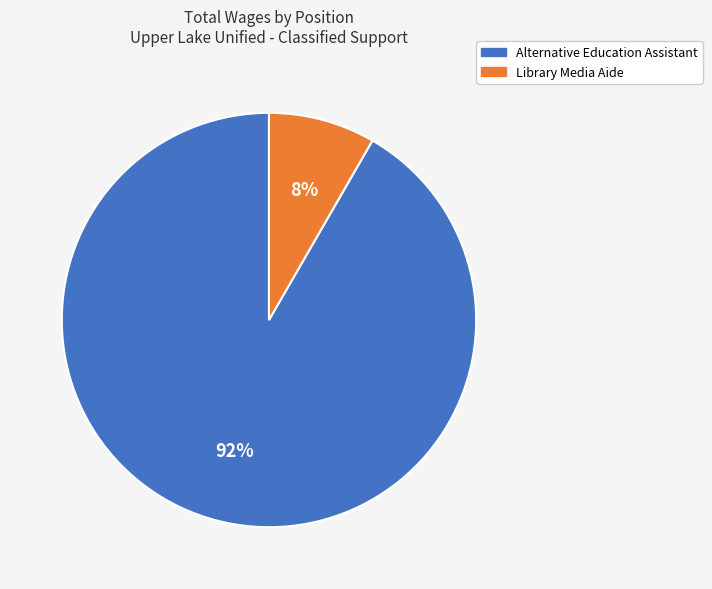

Rank the categories by value from highest to lowest.

Alternative Education Assistant, Library Media Aide